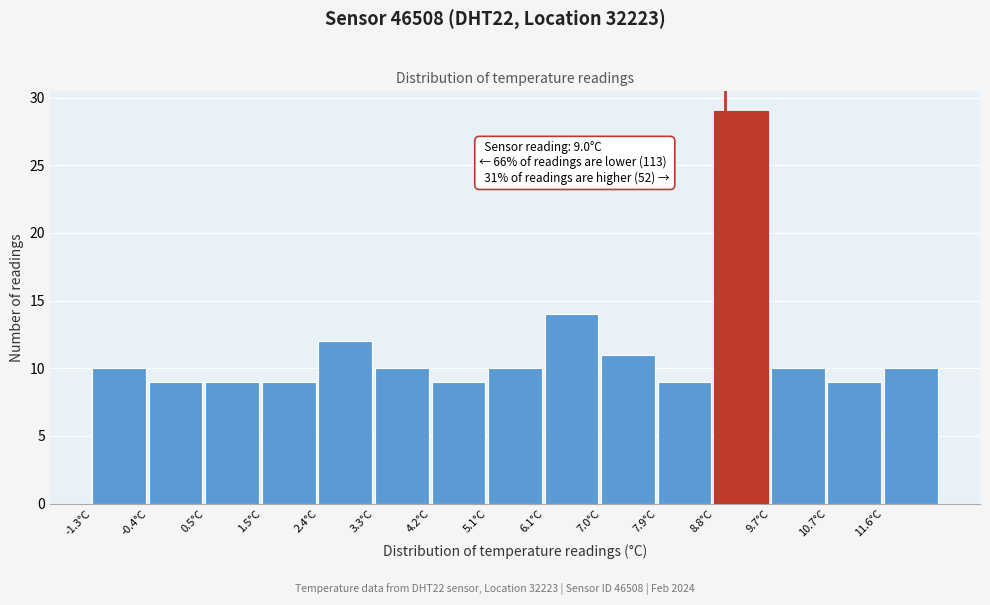

Over which range of the x-axis is the bar tallest?

8.82 to 9.74